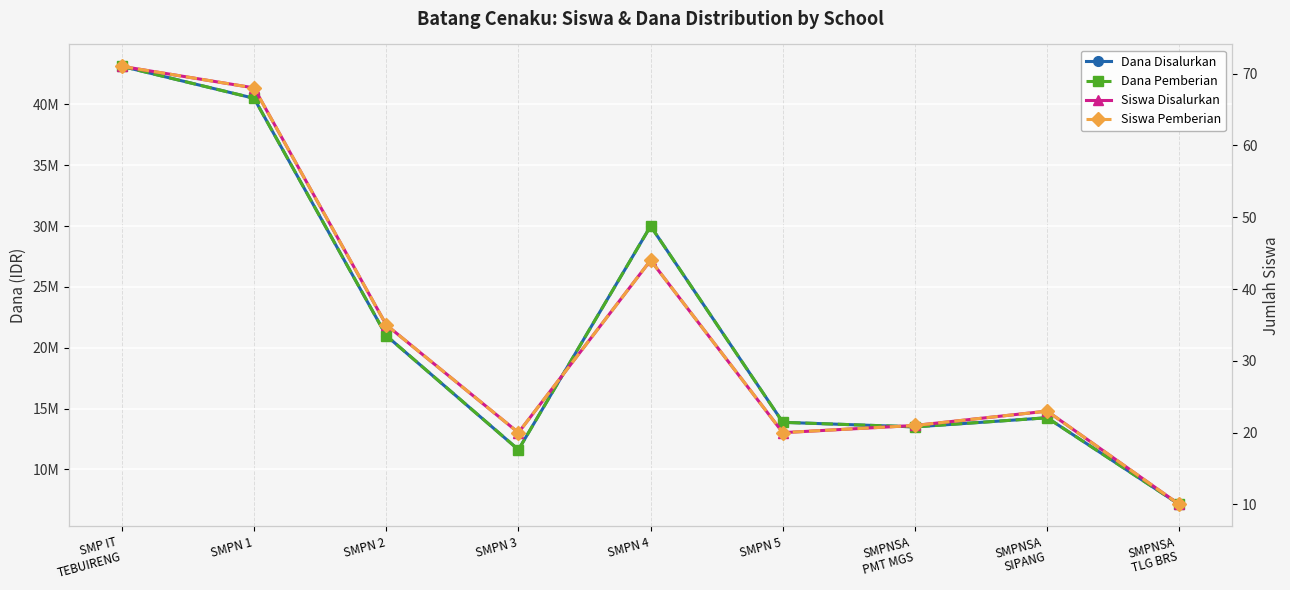

List the series in order of their peak value, highest first.

Dana Disalurkan, Dana Pemberian, Siswa Disalurkan, Siswa Pemberian